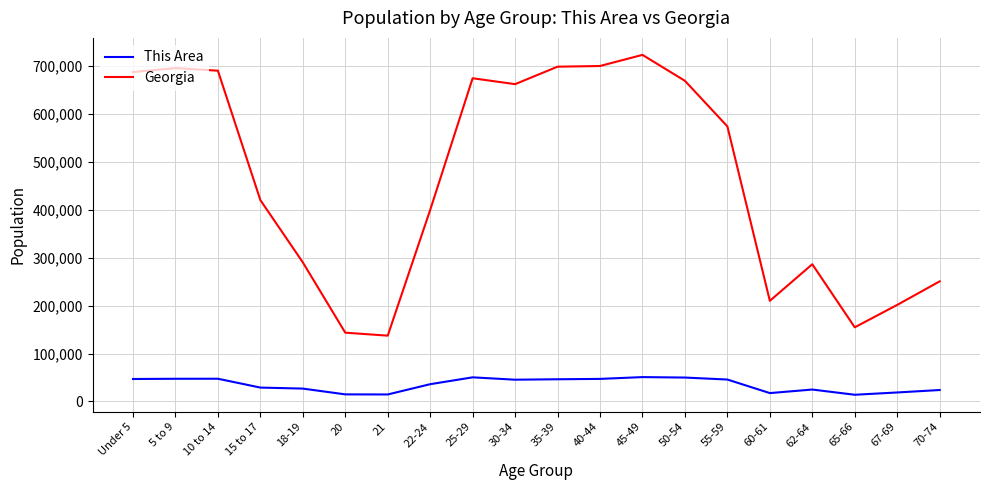

The value of This Area at 50-54 is 49895. True or false?

True